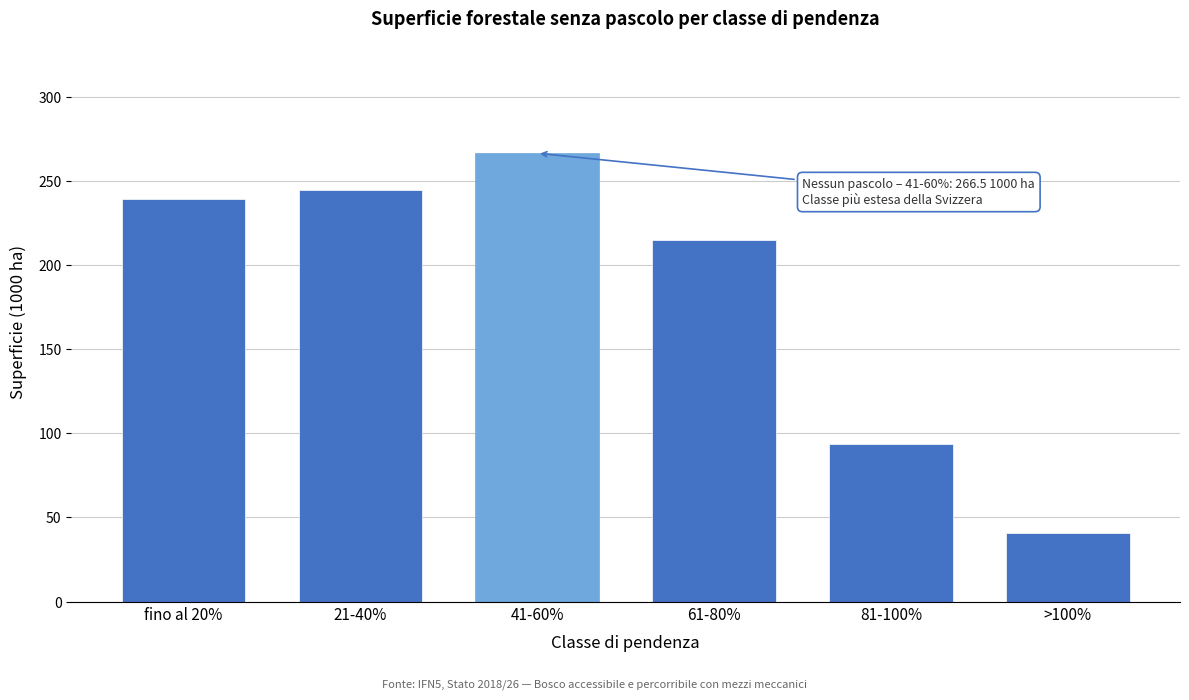

Reading left to right, extract all data points from this chart.

239.3	244.9	266.5	215.1	93.5	40.5